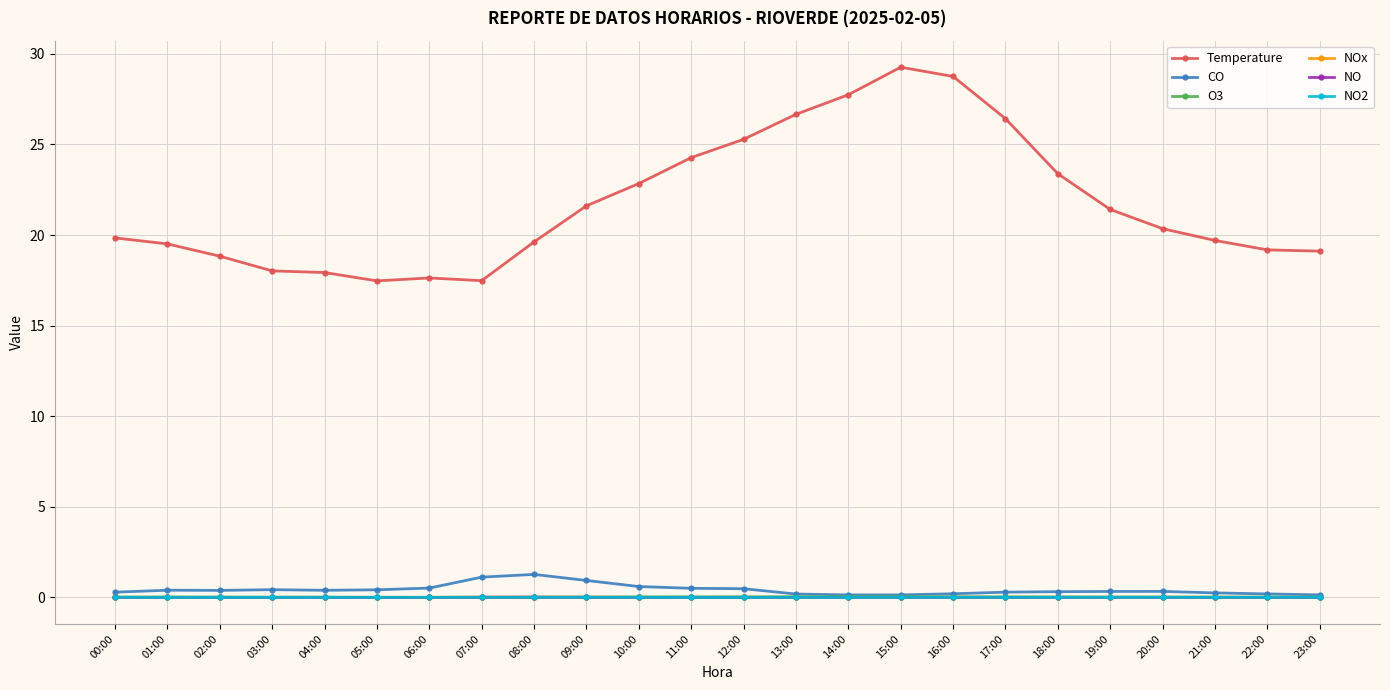

True or false: Temperature and CO cross at least once.

False